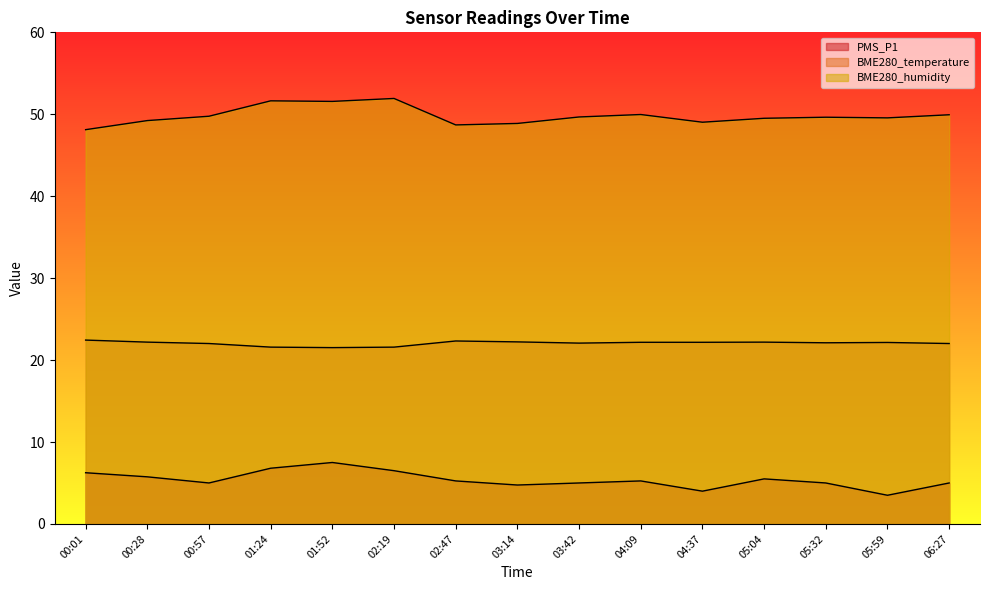

What position from the left is 00:01?

1